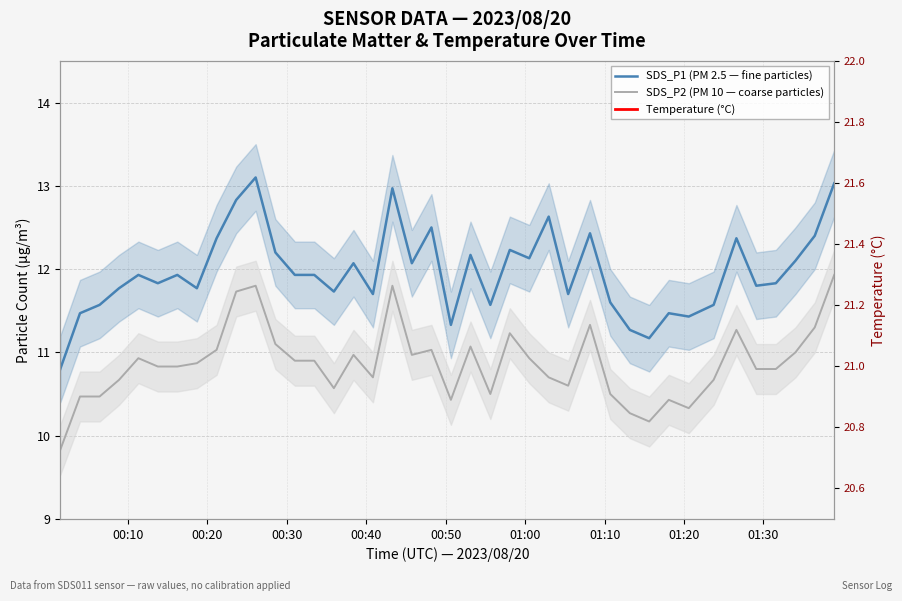

Is this an area chart (filled region under the line)?

No